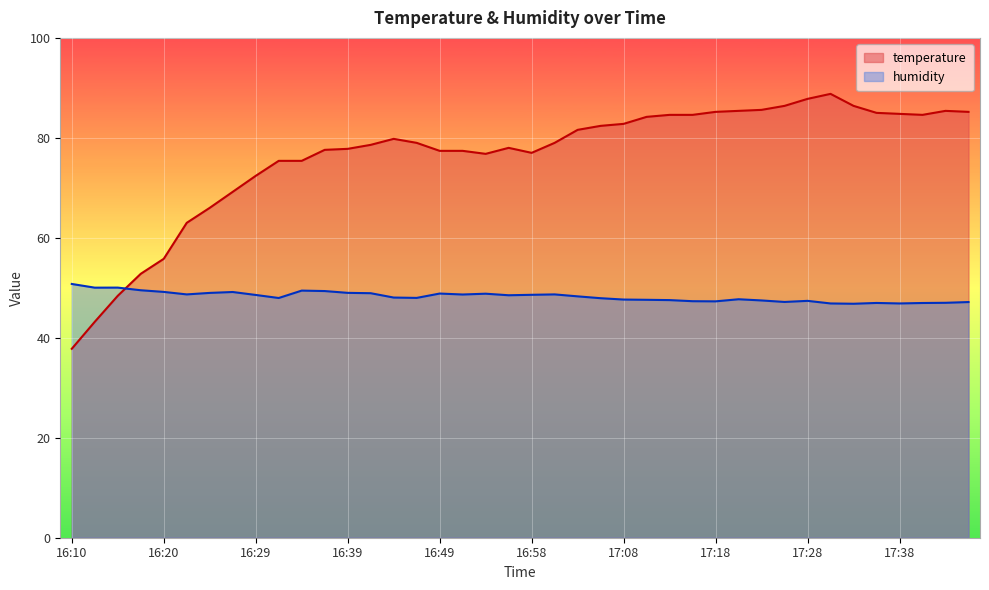

Which series has the largest total across all categories?

temperature